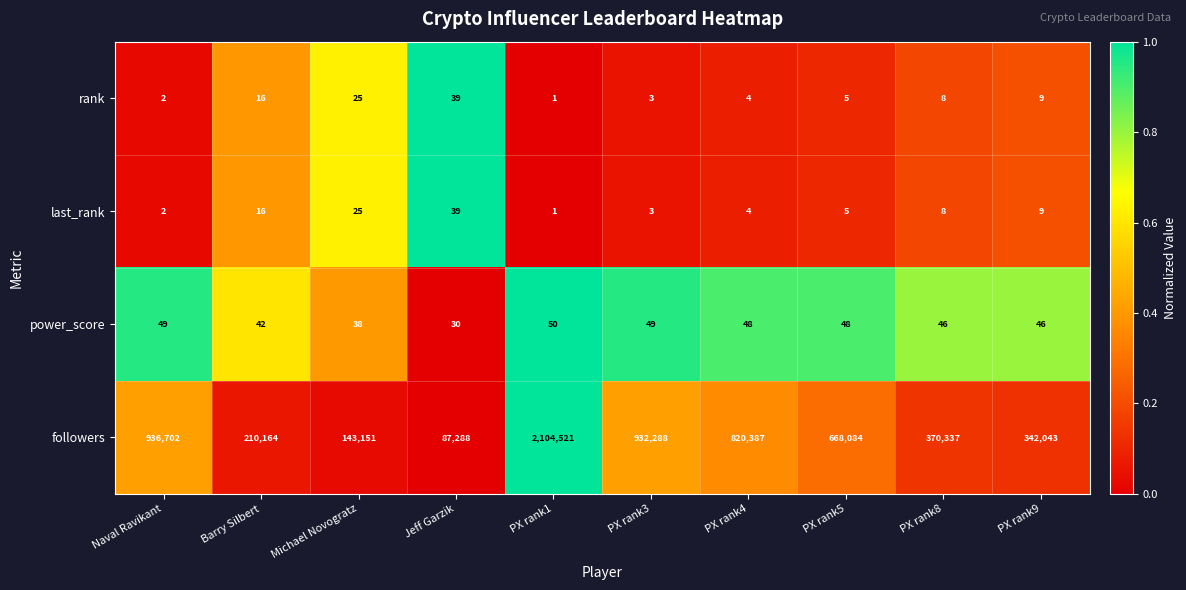

At which label does rank first exceed 8?

Barry Silbert